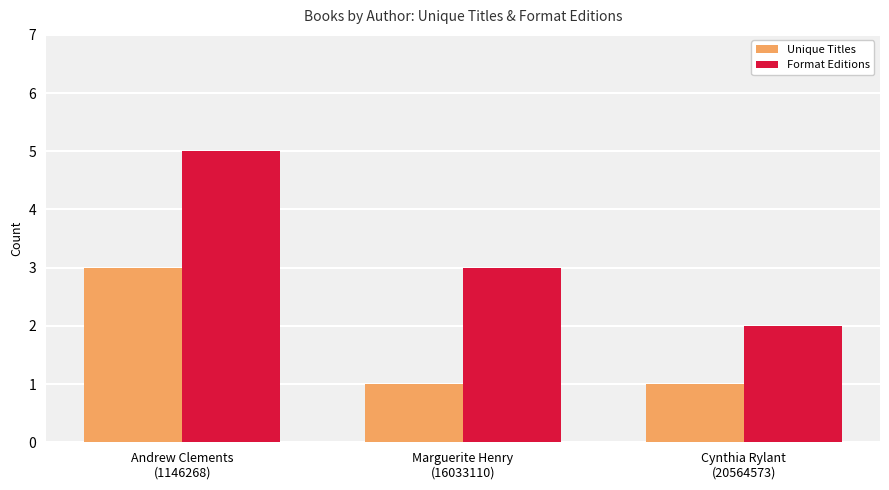

What is the greatest value displayed?

5